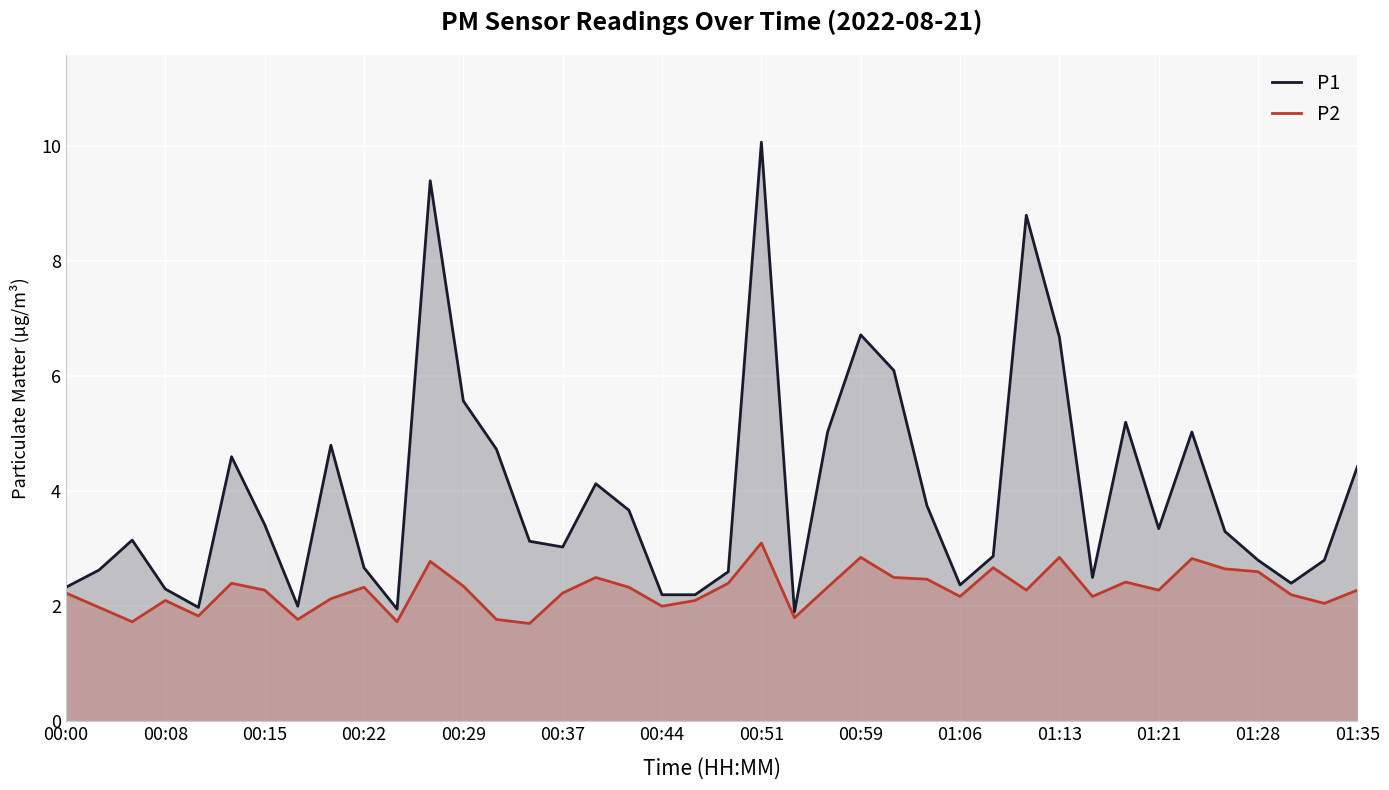

True or false: P2 and P1 cross at least once.

False